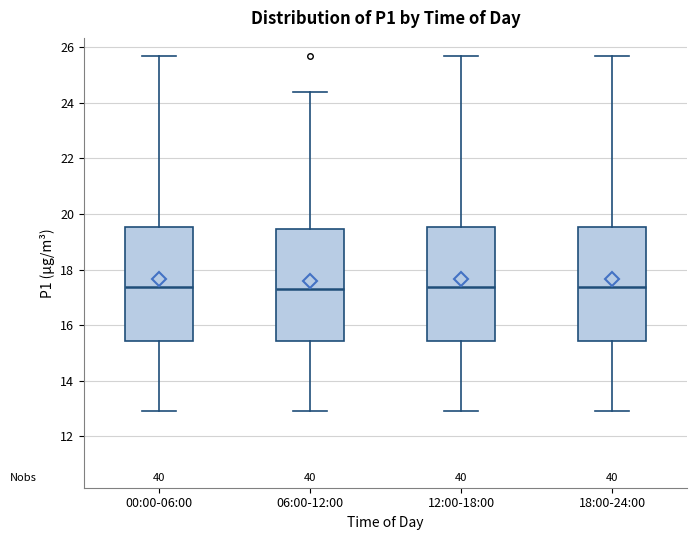

Reading left to right, transcribe this box plot: for each box, give where its median line is, the range the box spans, and where its two whiskers end, as read against the y-axis. The values are not printed on the chart, so give them approximately, as read against the axis.

00:00-06:00: median 17.4, box 15.4 to 19.6, whiskers 13.0 to 25.8
06:00-12:00: median 17.4, box 15.4 to 19.4, whiskers 13.0 to 24.4
12:00-18:00: median 17.4, box 15.4 to 19.6, whiskers 13.0 to 25.8
18:00-24:00: median 17.4, box 15.4 to 19.6, whiskers 13.0 to 25.8